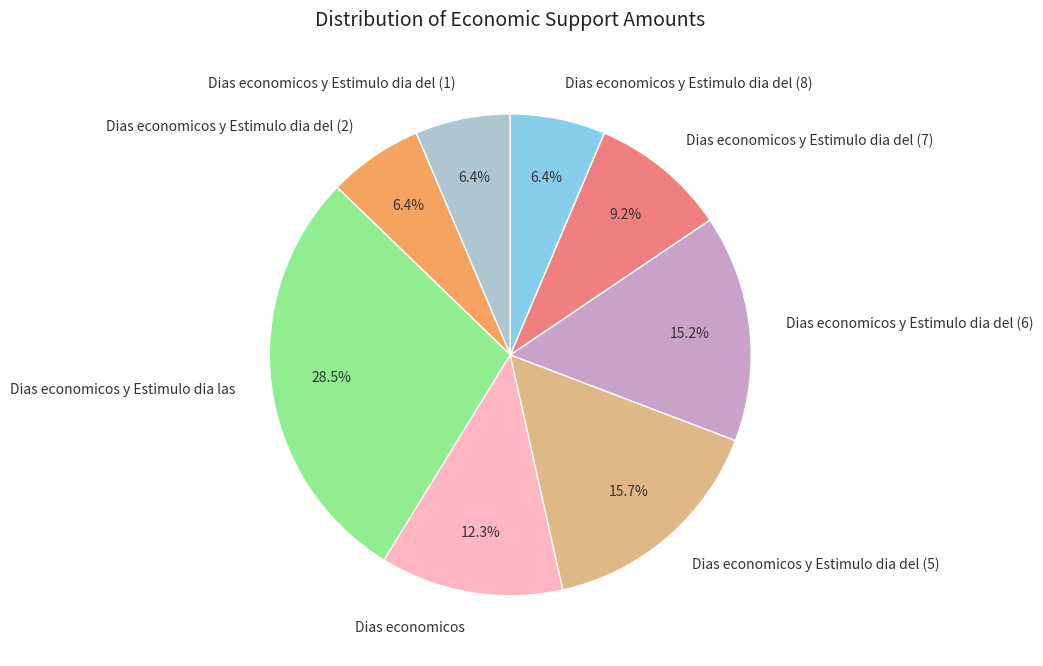

True or false: Dias economicos y Estimulo dia del (6) accounts for 2% of the total.

False